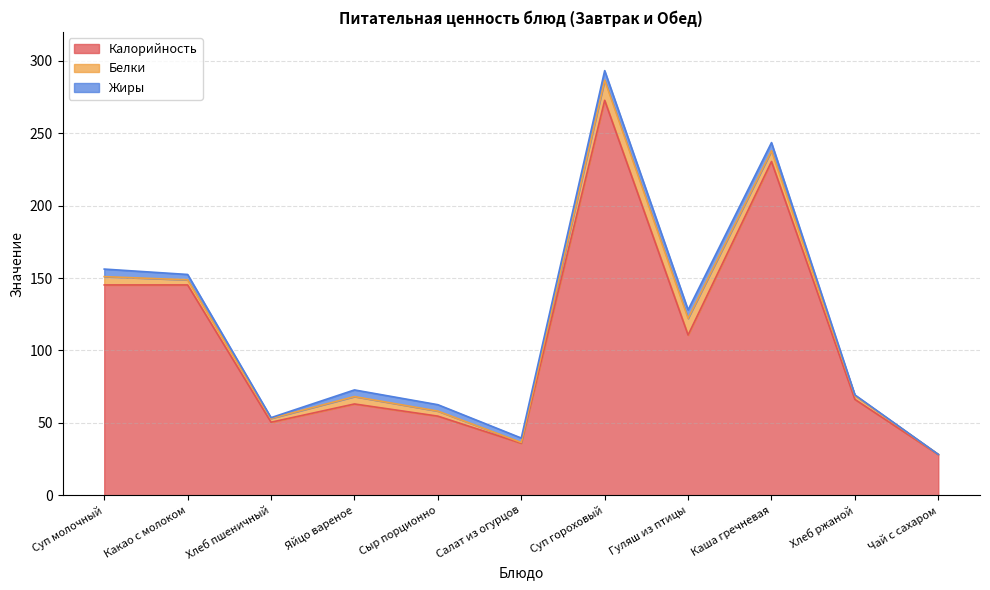

Reading left to right, list all the values displayed in this chart.

Калорийность: 145.2	145.2	50.4	63.0	54.6	35.9	272.7	110.6	230.4	66.2	28.0
Белки: 5.8	3.5	2.6	5.1	3.5	0.5	13.9	11.5	7.5	2.6	0.2
Жиры: 5.2	3.7	0.5	4.6	4.4	3.1	6.6	5.9	5.6	0.5	0.0